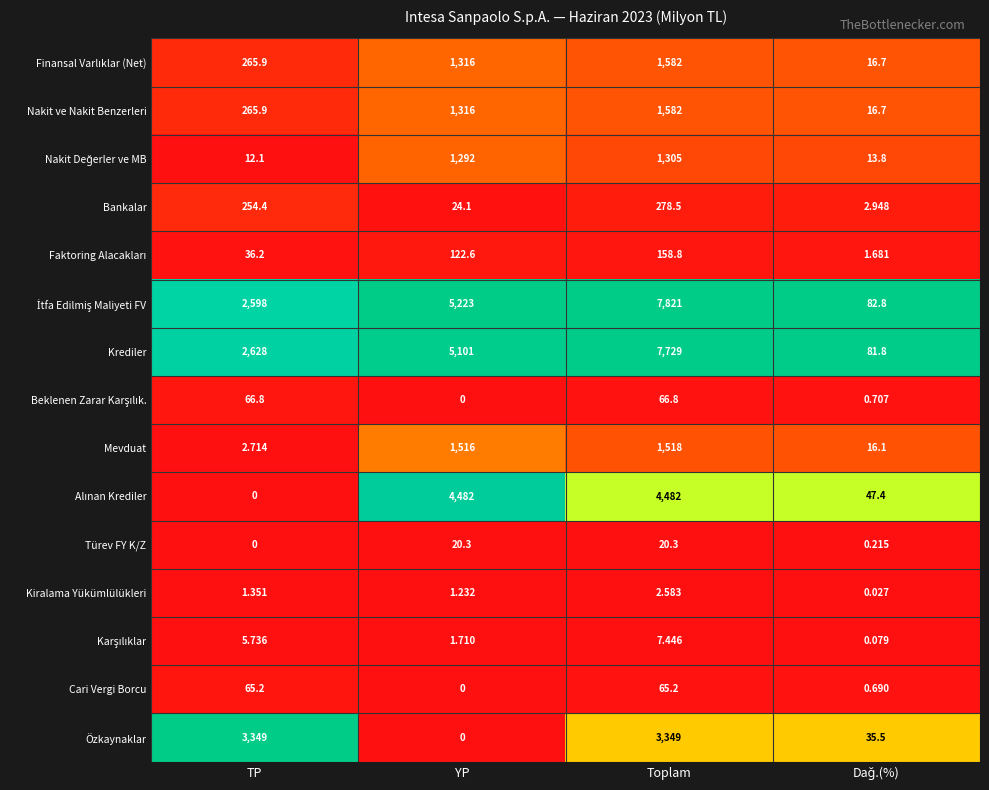

At which category is the sum across all series the highest?

Toplam